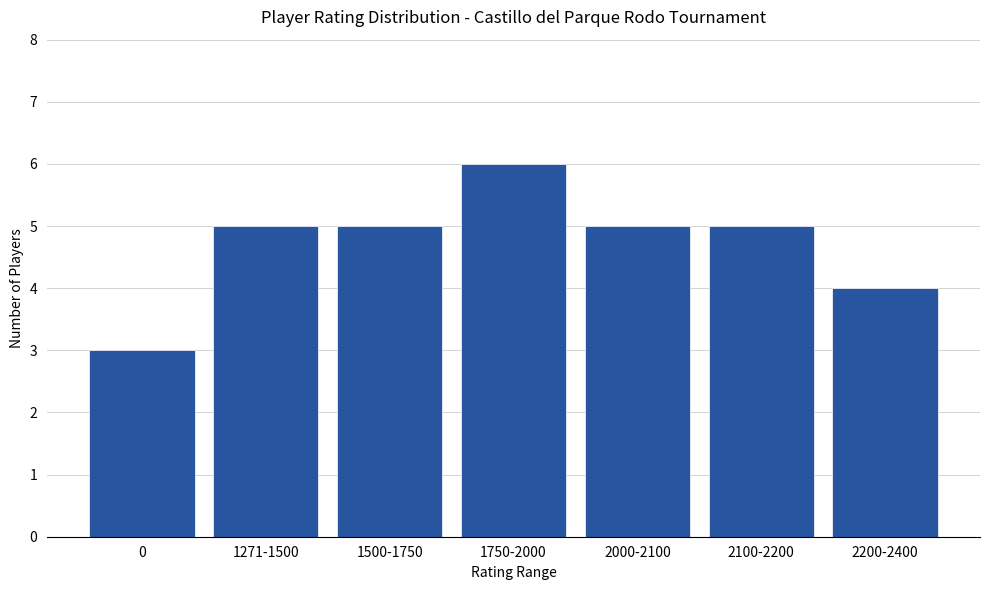

Reading right to left, extract all data points from this chart.

4	5	5	6	5	5	3